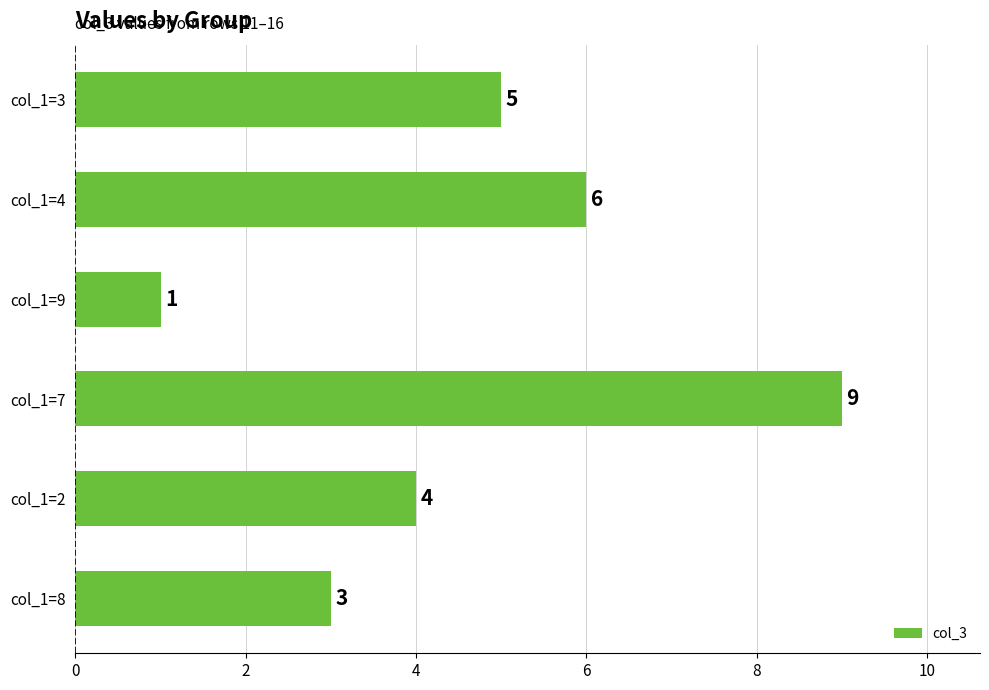

How many values are below 5?

3